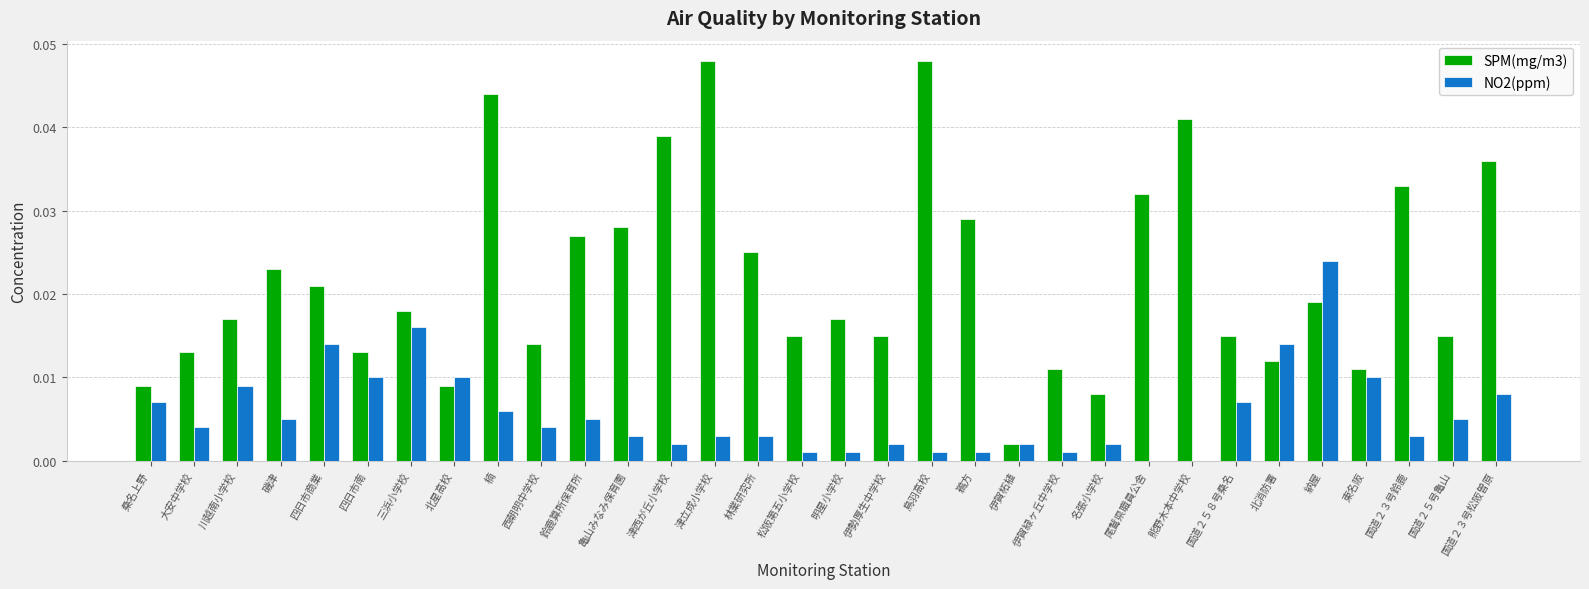

What are all the series names shown in the legend?

SPM(mg/m3), NO2(ppm)